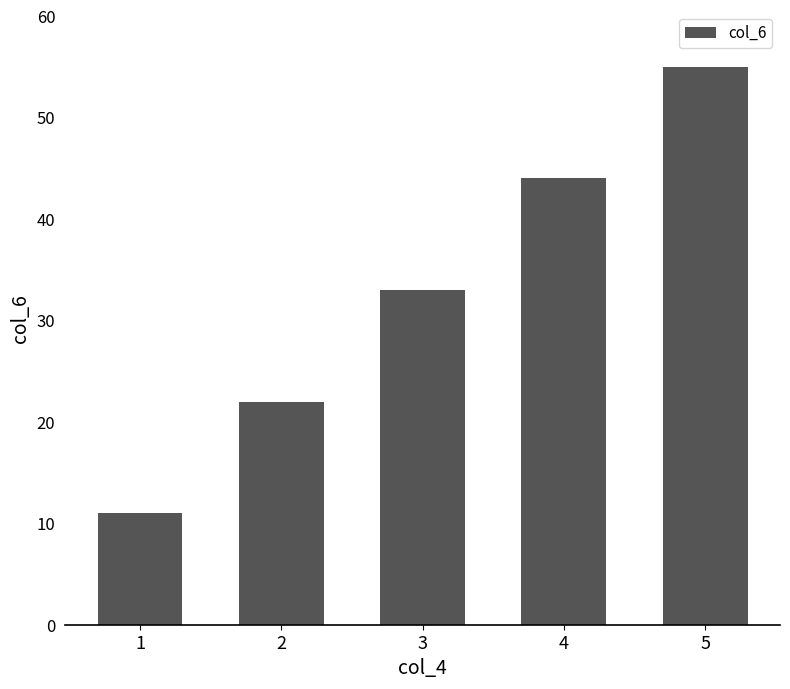

Read the value at 5, to the nearest 5.

55